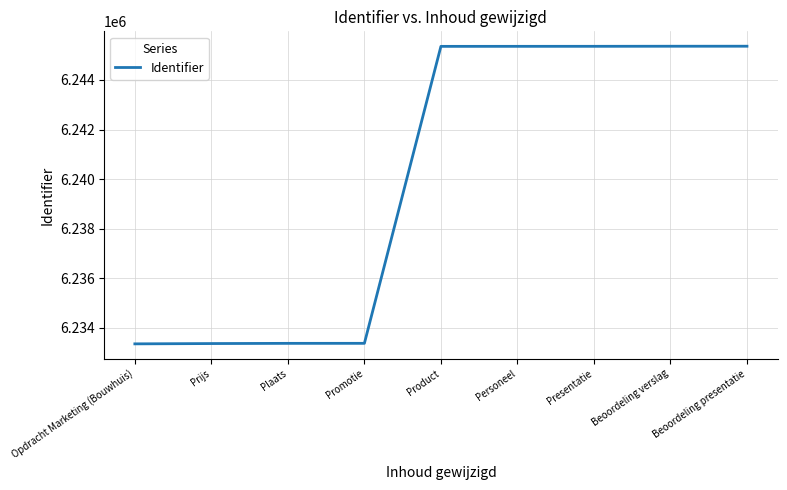

What is the difference between the maximum and minimum values?

12002